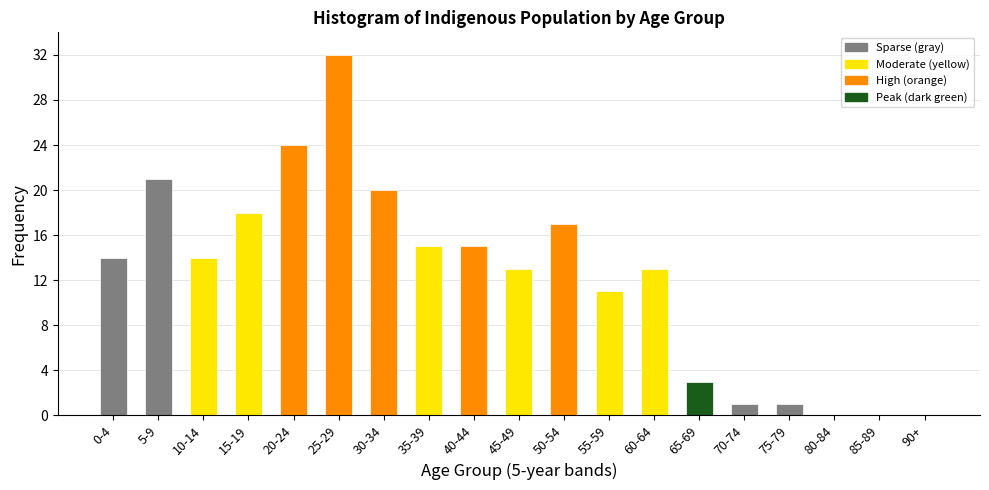

Reading right to left, what are all the values shown in this chart?

90+=0	85-89=0	80-84=0	75-79=1	70-74=1	65-69=3	60-64=13	55-59=11	50-54=17	45-49=13	40-44=15	35-39=15	30-34=20	25-29=32	20-24=24	15-19=18	10-14=14	5-9=21	0-4=14